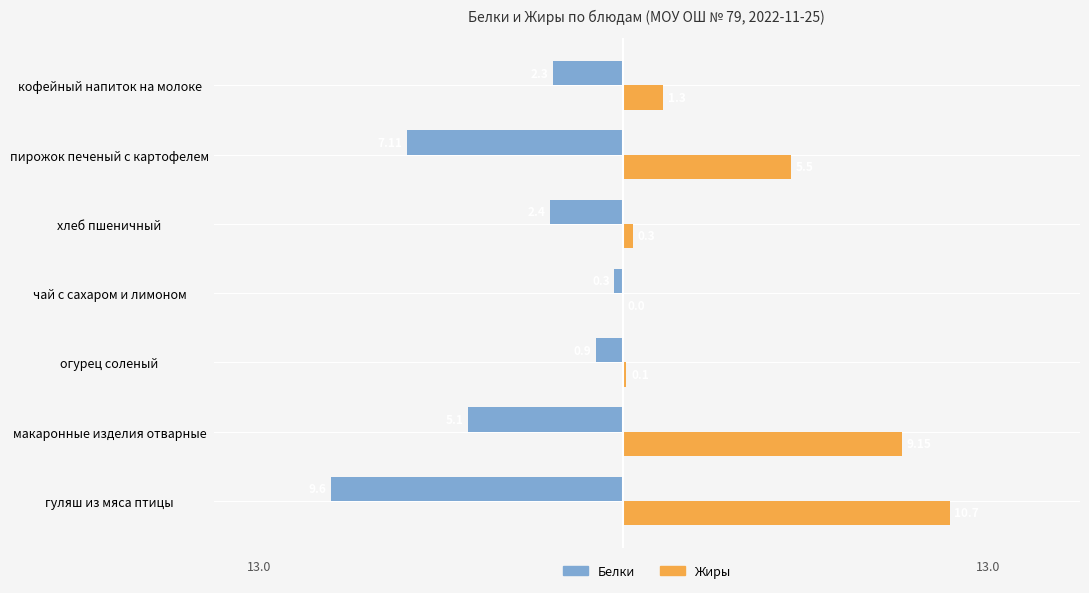

What is the sum of all Белки values?

-27.7